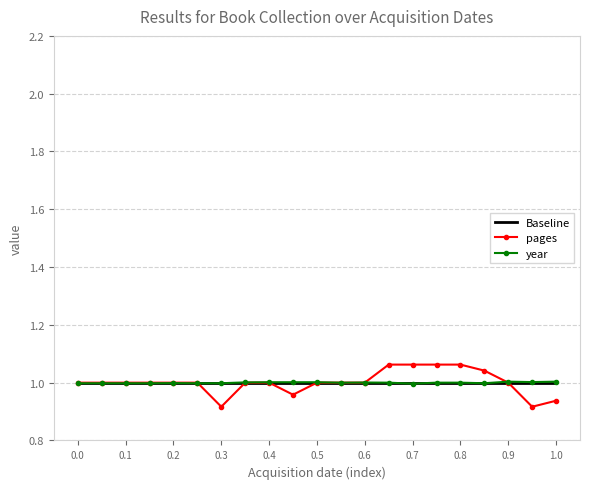

Rank the series by their average value, from lowest to highest.

year, Baseline, pages